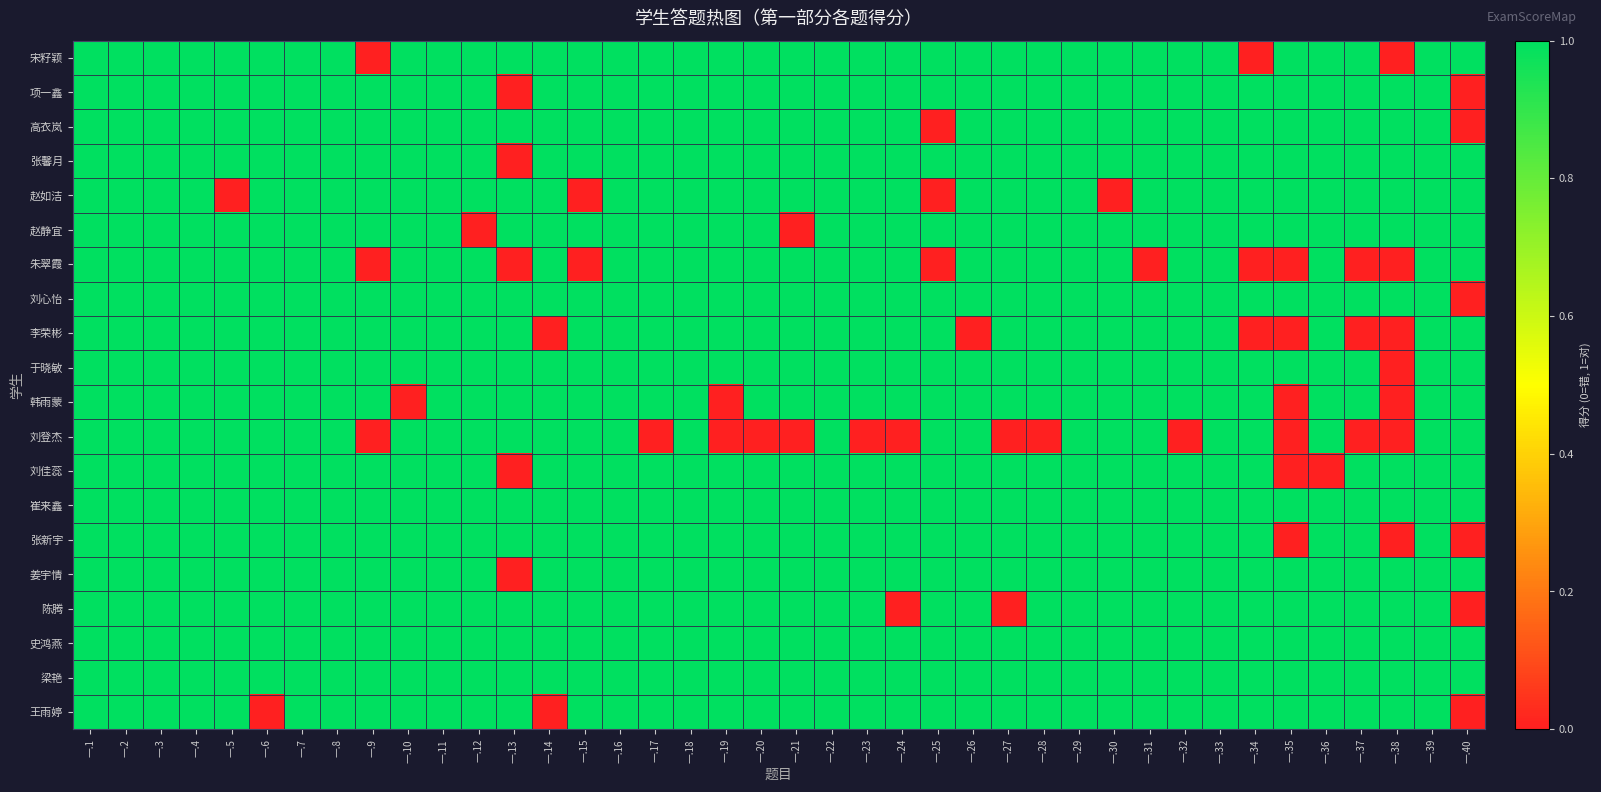

What is the maximum value shown in the chart?

1